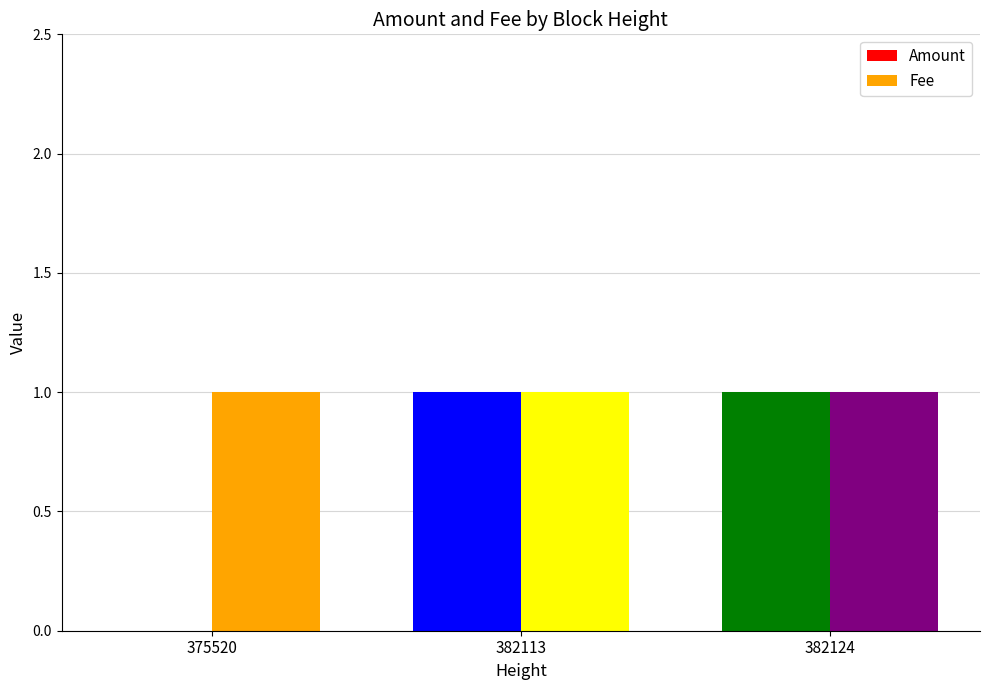

Between 375520 and 382124, which series saw the biggest shift?

Amount